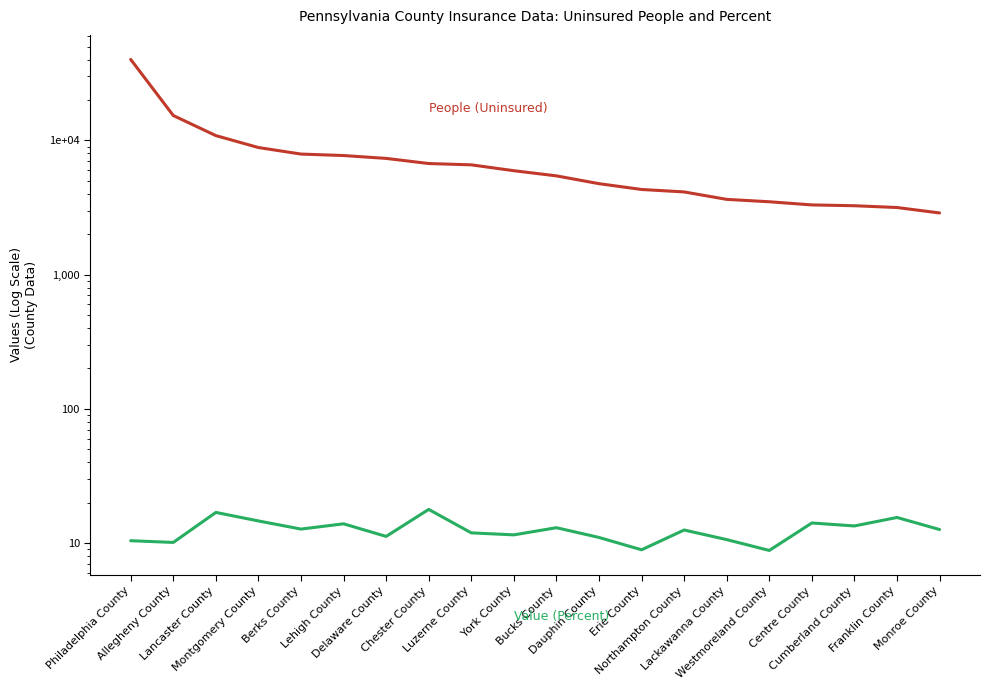

Is this an area chart (filled region under the line)?

No